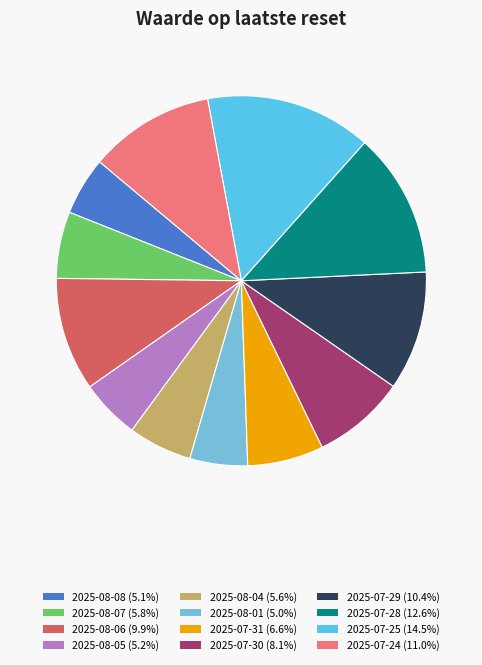

How many segments does this pie chart have?

12